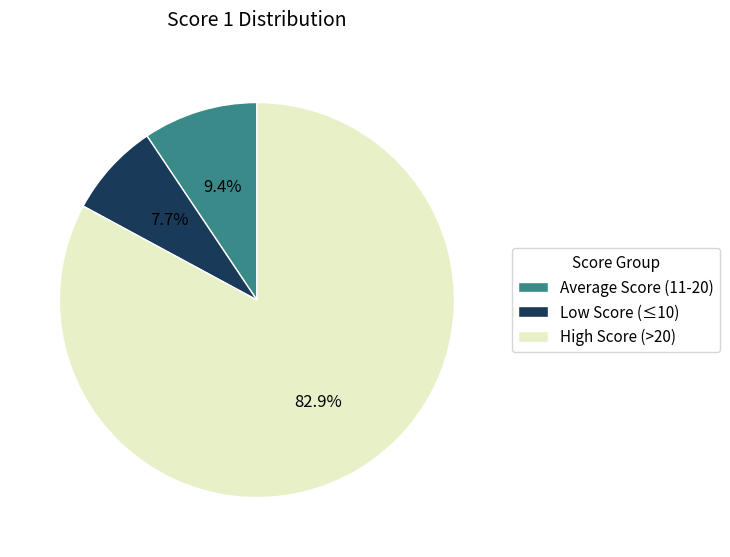

To the nearest percent, what is the average slice percentage?

33%